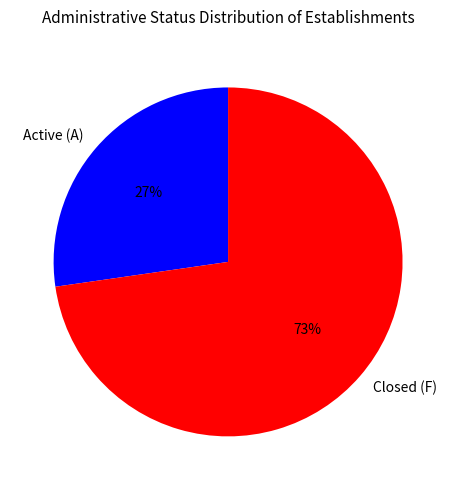

To the nearest percent, what portion does Closed (F) represent?

73%